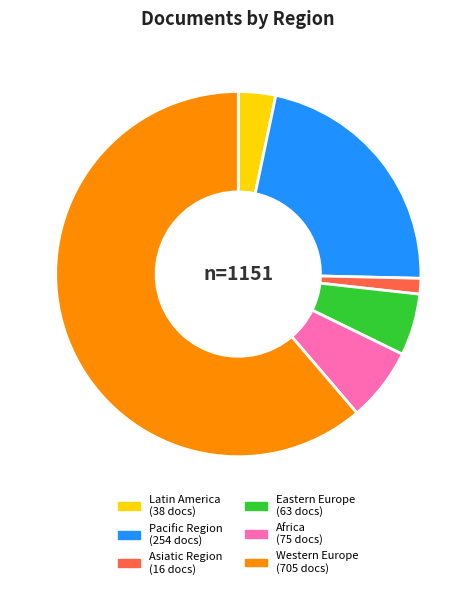

Is there a majority slice in this chart?

Yes